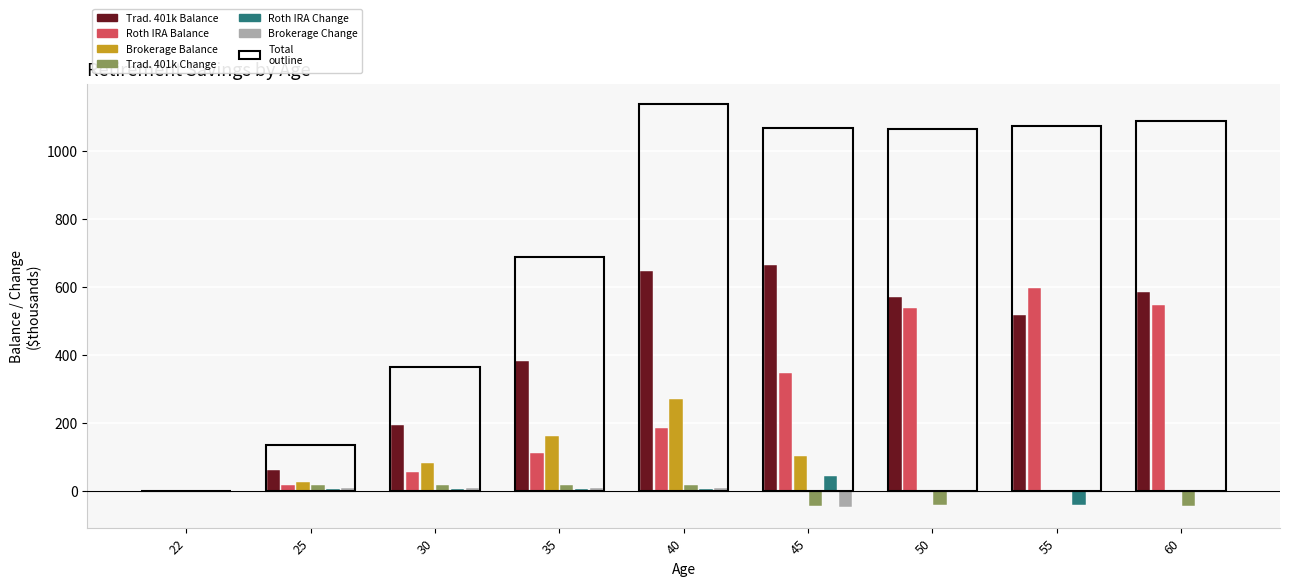

Which series has the largest total across all categories?

Trad. 401k Balance